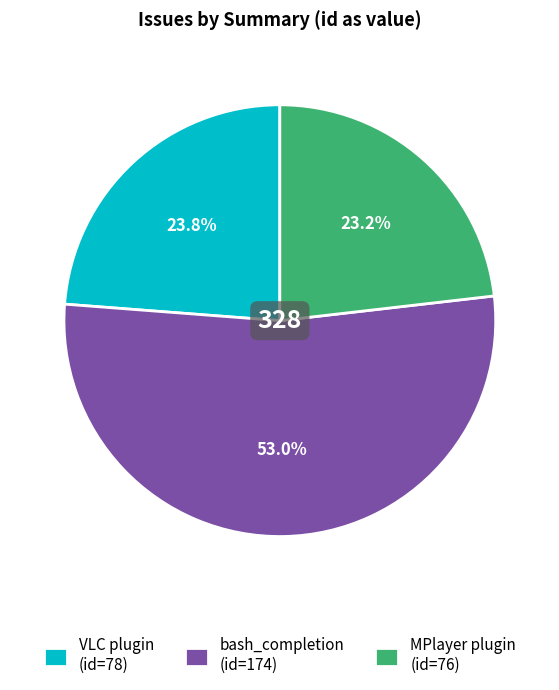

Between MPlayer plugin (id=76) and VLC plugin (id=78), which is larger?

VLC plugin (id=78)